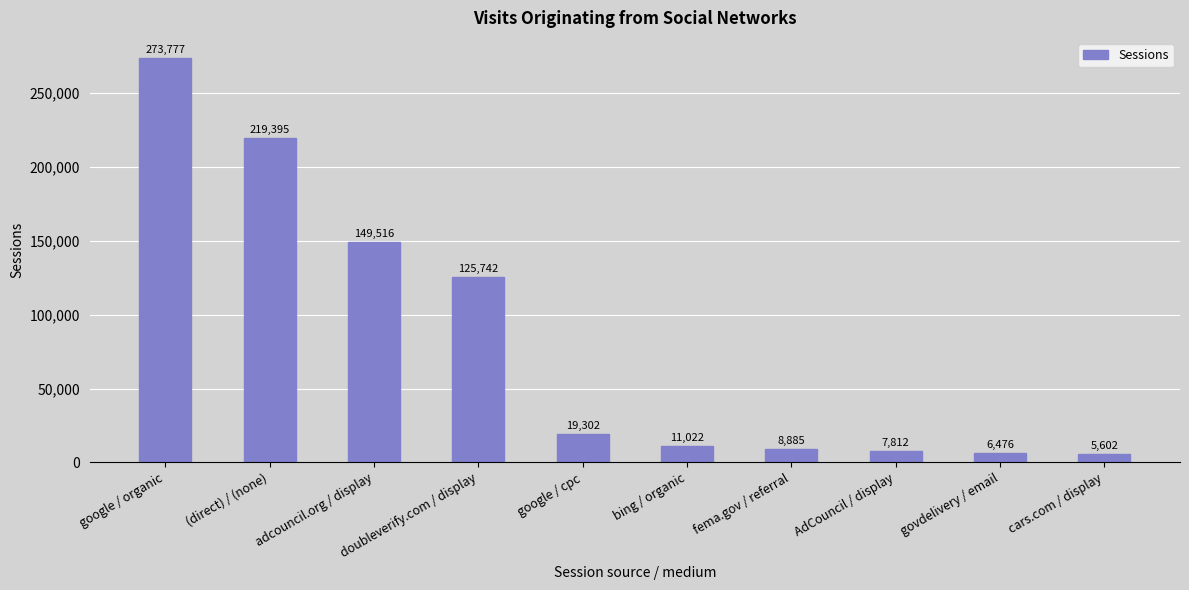

True or false: the data shows 8885 at fema.gov / referral.

True